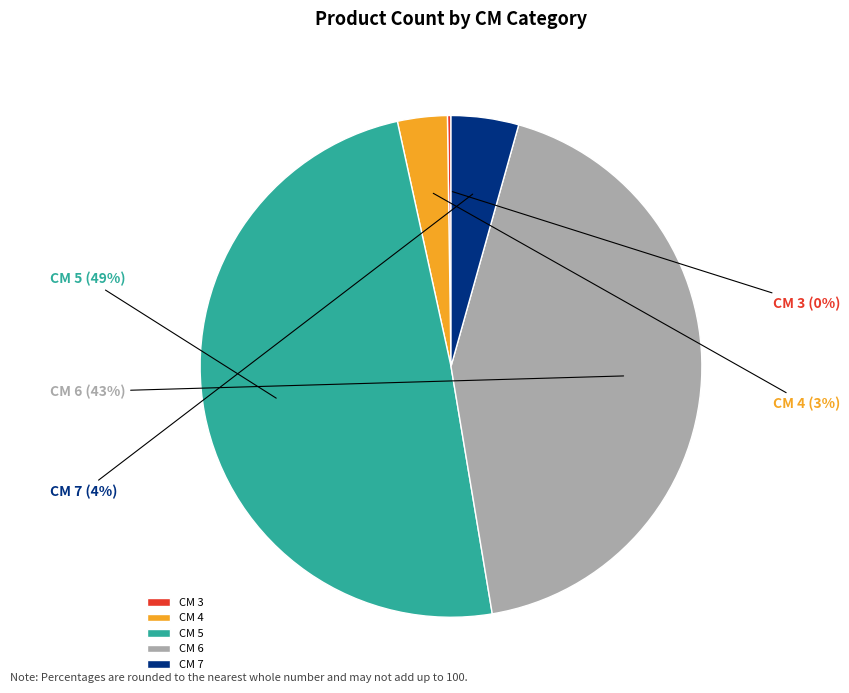

To the nearest percent, what is the difference between the largest and smallest slice percentages?

49%